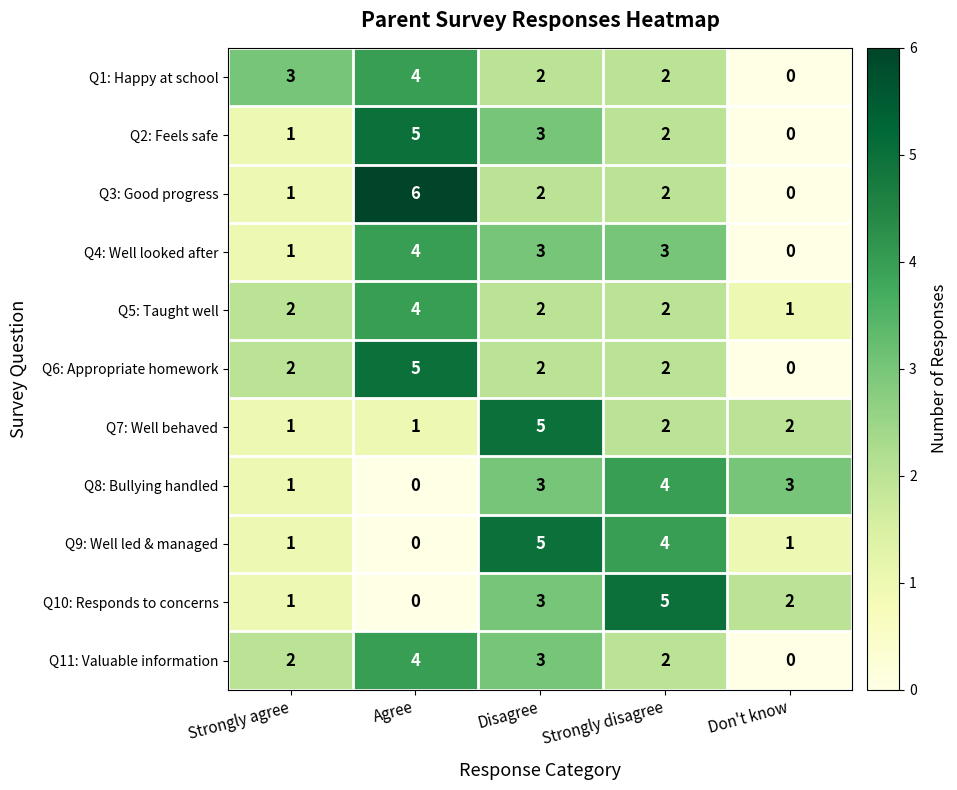

Which category has the highest value across all series?

Agree